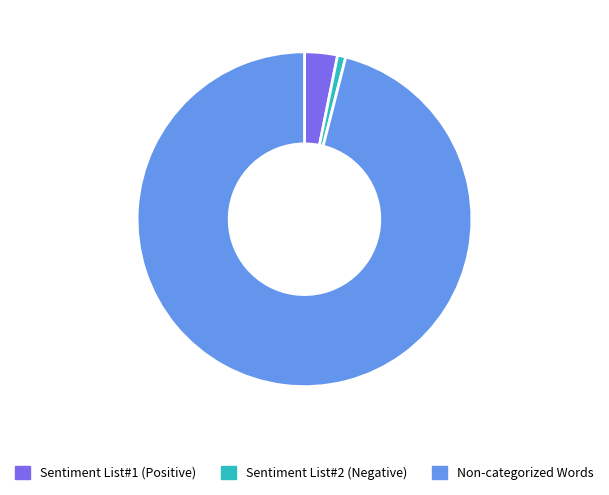

Does Non-categorized Words account for over 50% of the chart?

Yes